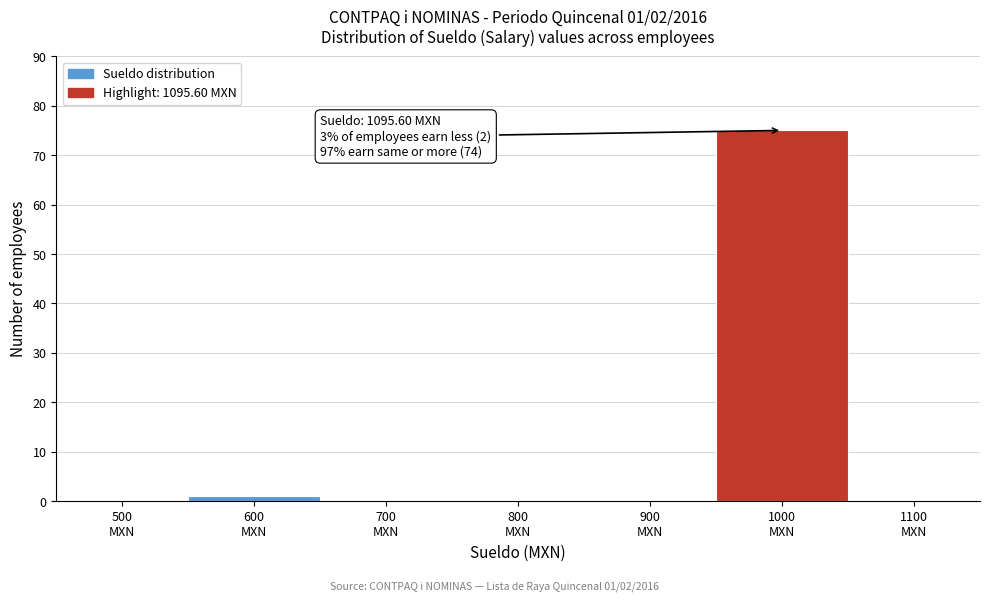

What is the maximum value shown in the chart?

75